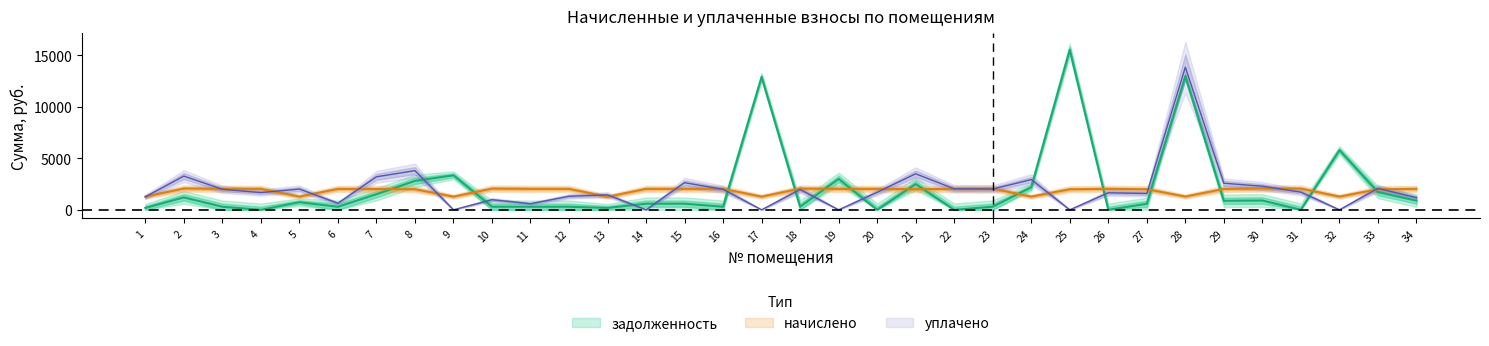

At which label does начислено reach its peak?

30